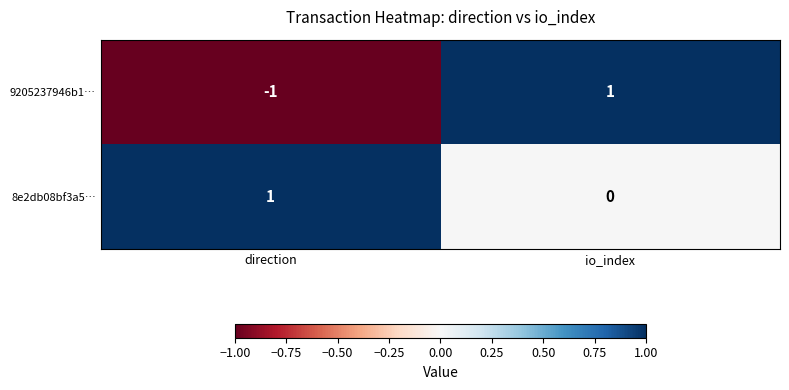

What is the greatest value displayed?

1